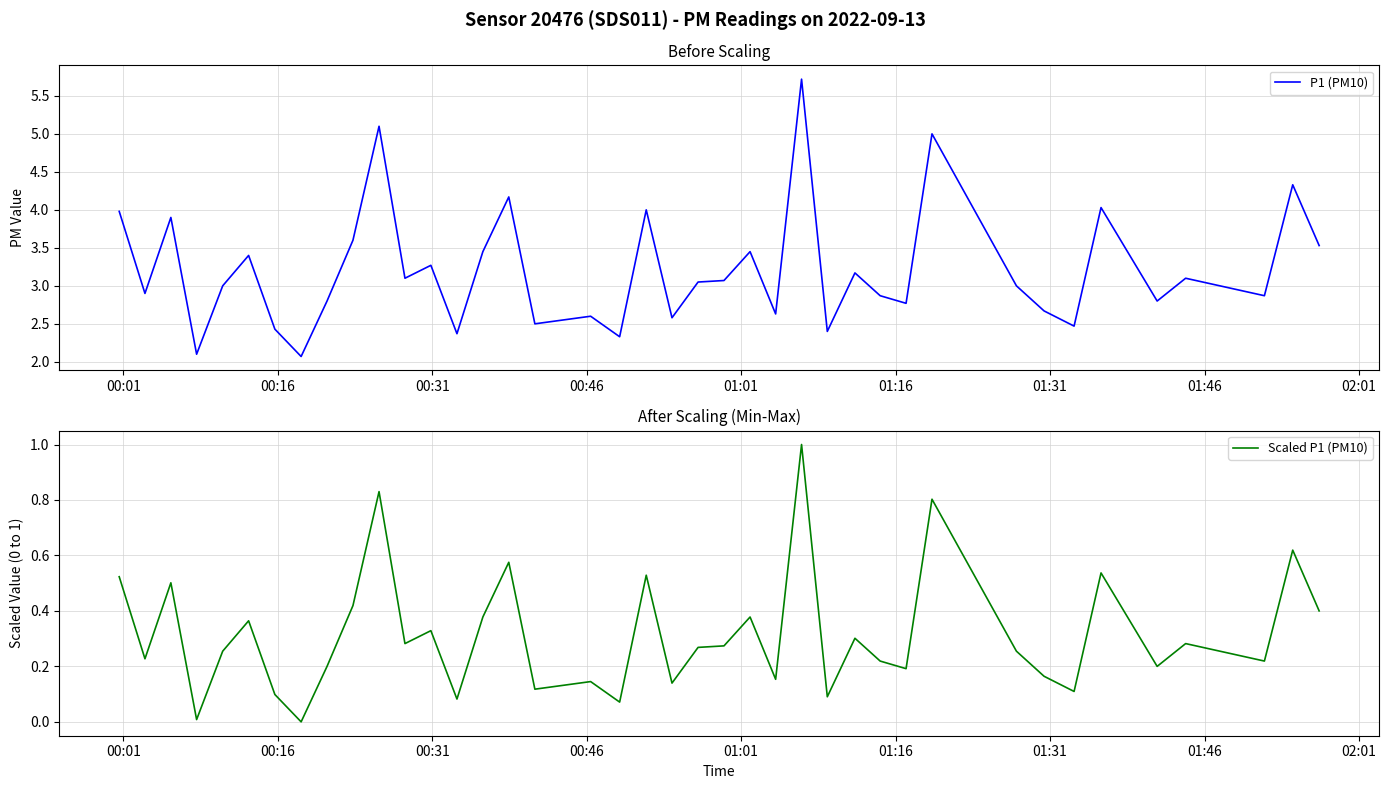

Does the chart display data point markers on the line(s)?

No